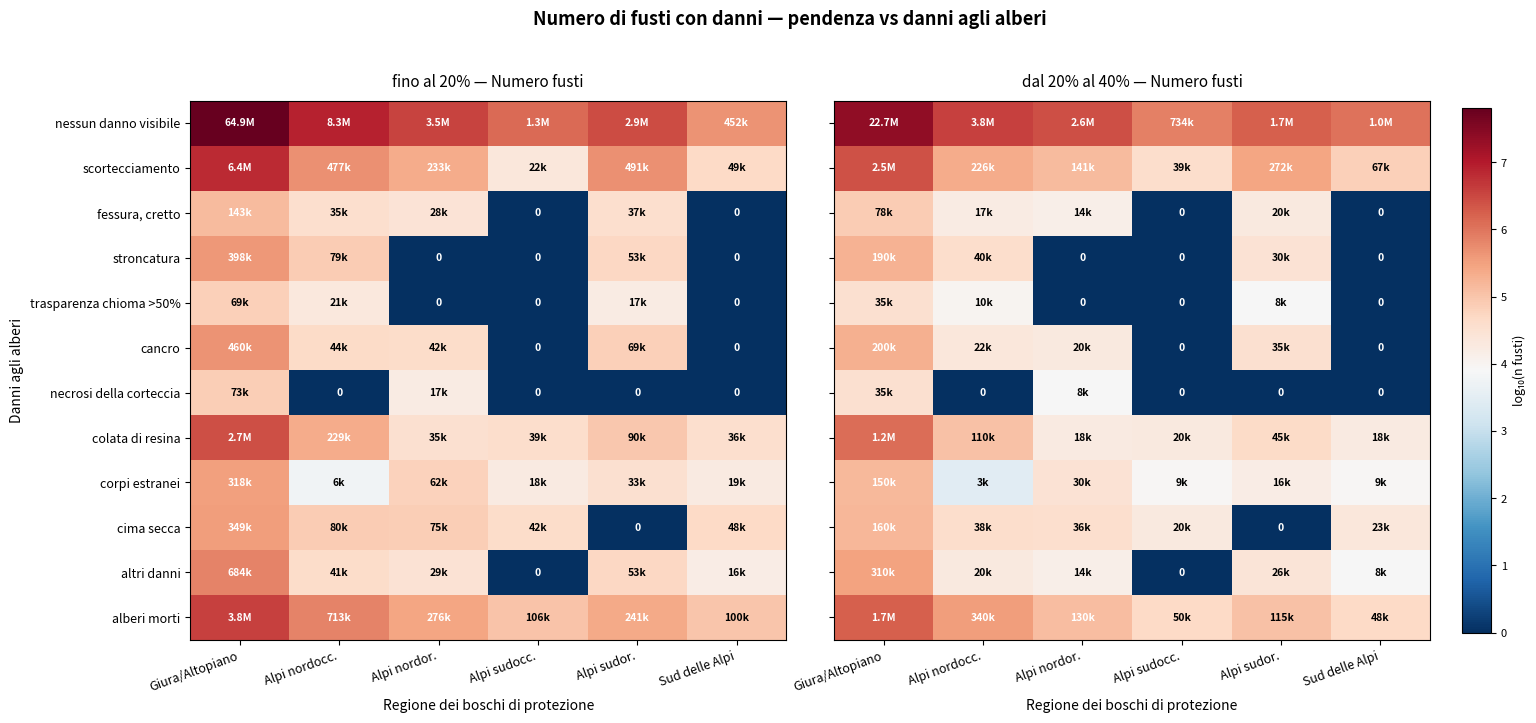

The value of cancro at Sud delle Alpi is -2.9. True or false?

False